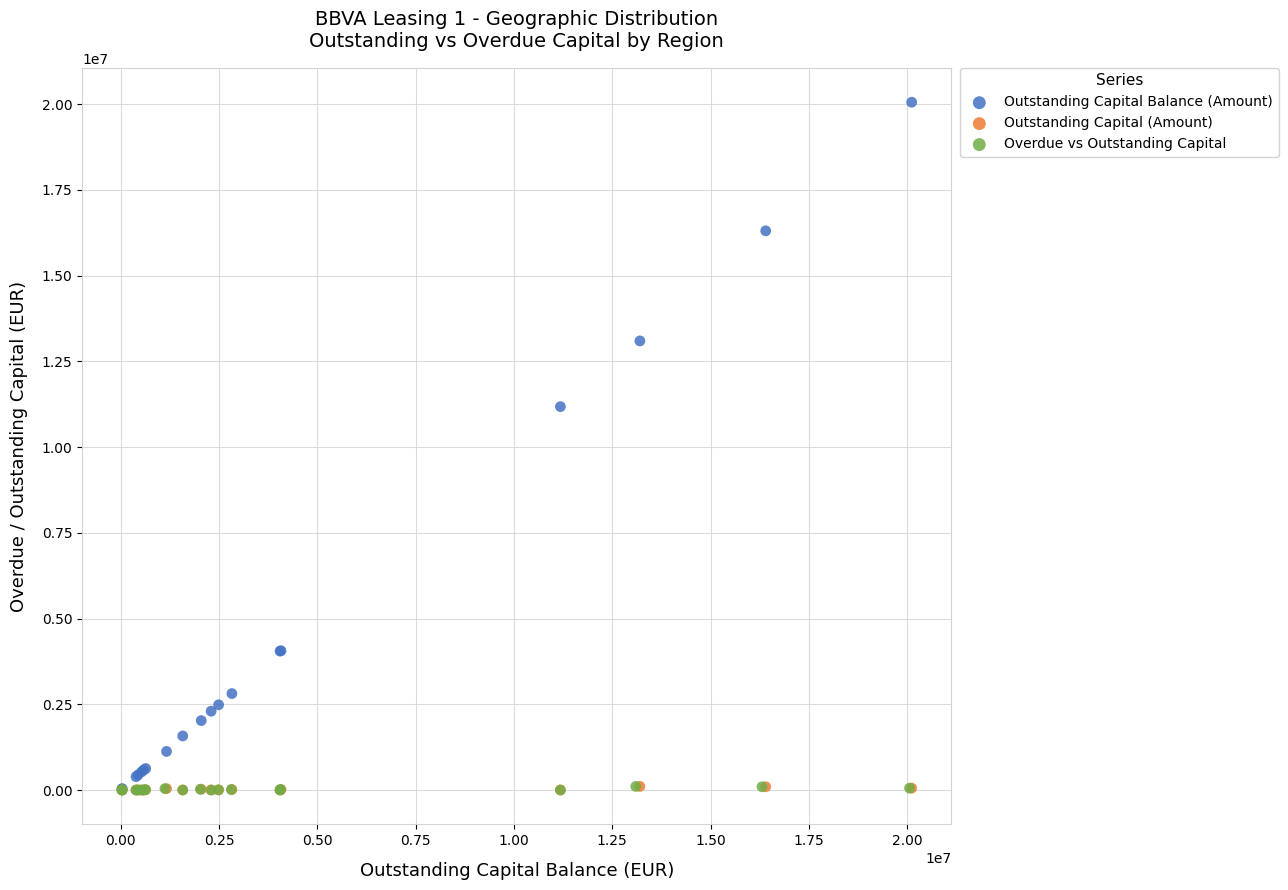

Which series has the widest spread of Y values?

Outstanding Capital Balance (Amount)